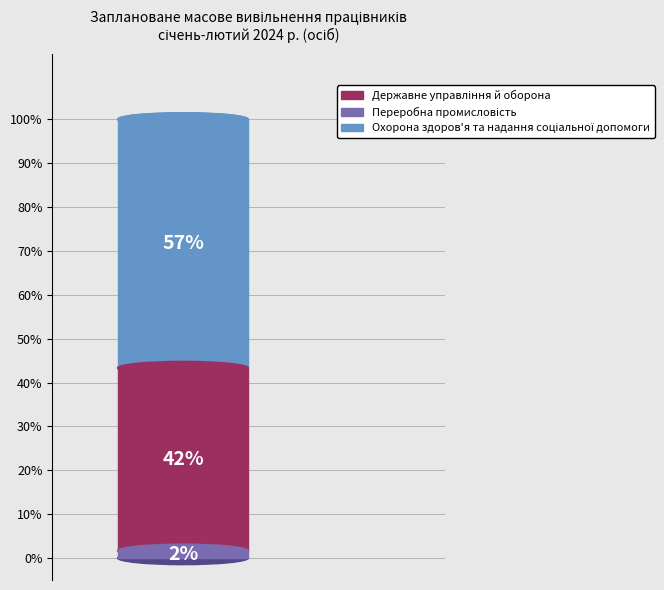

Do Охорона здоров'я та надання соціальної допомоги and Переробна промисловість together represent more than half of the pie?

Yes